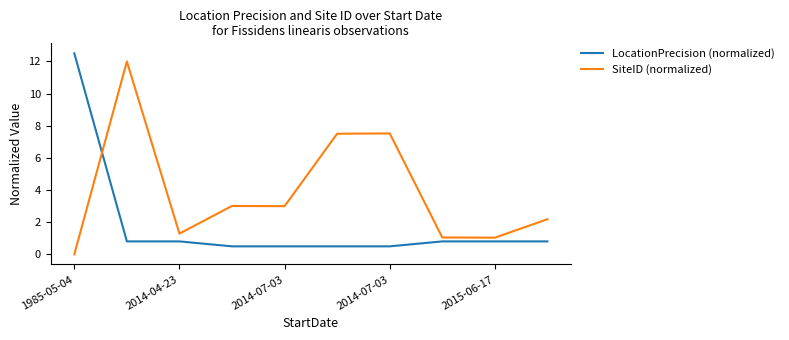

True or false: LocationPrecision (normalized) and SiteID (normalized) intersect in this chart.

True